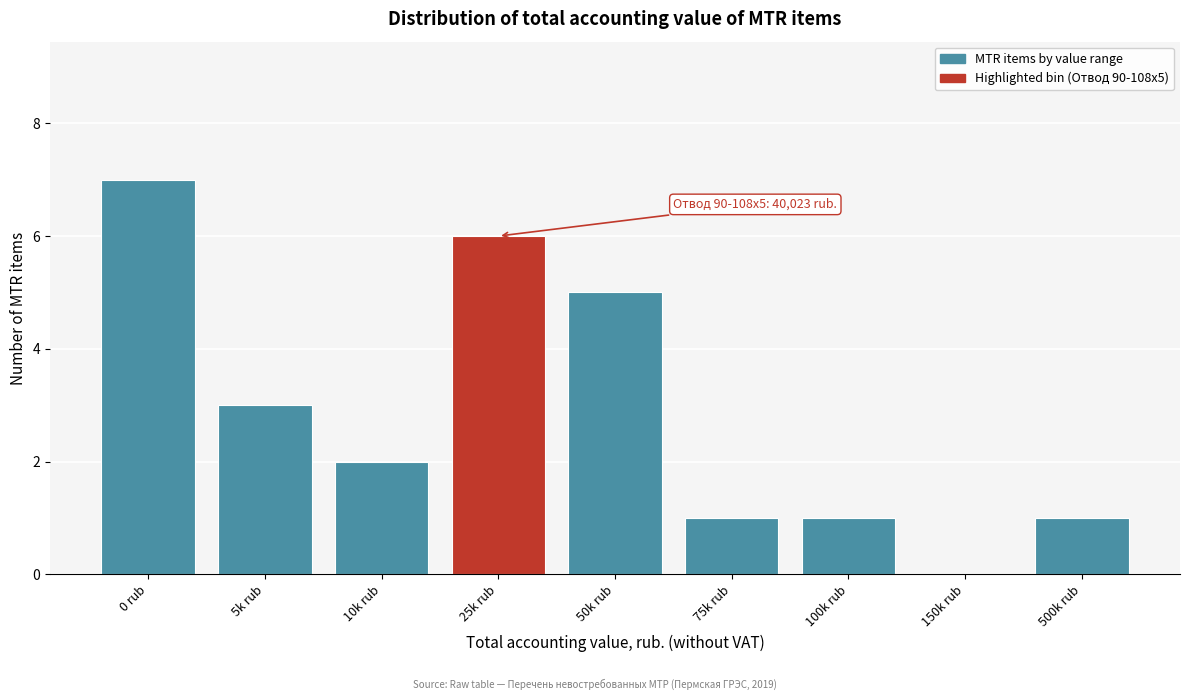

Reading right to left, transcribe all the data shown in this chart.

500k rub=1	150k rub=0	100k rub=1	75k rub=1	50k rub=5	25k rub=6	10k rub=2	5k rub=3	0 rub=7